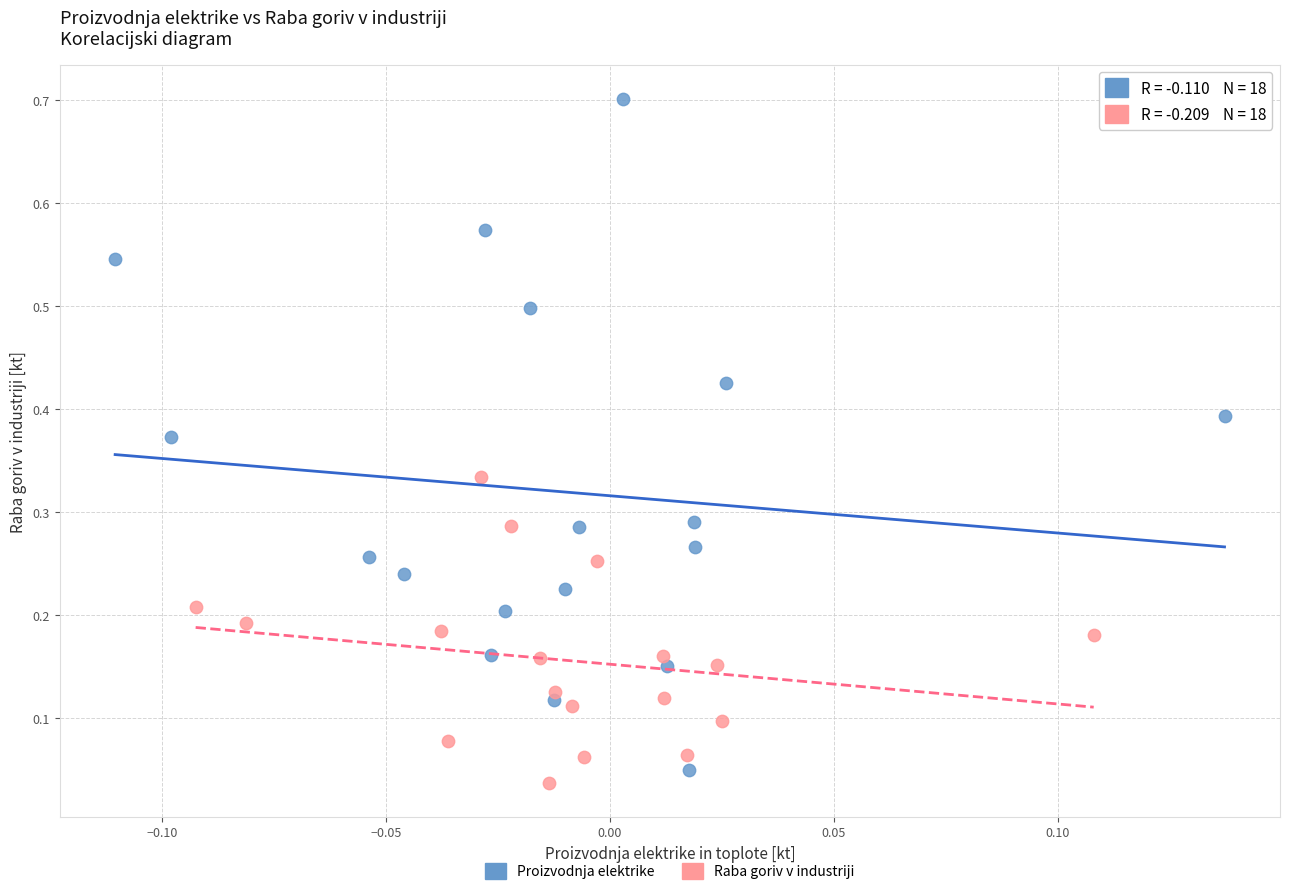

Which series reaches the minimum Y coordinate?

Raba goriv v industriji